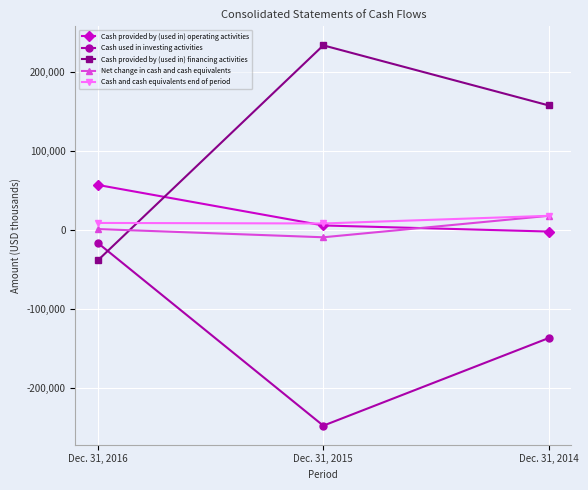

What is the highest value of the Cash and cash equivalents end of period series?

17471